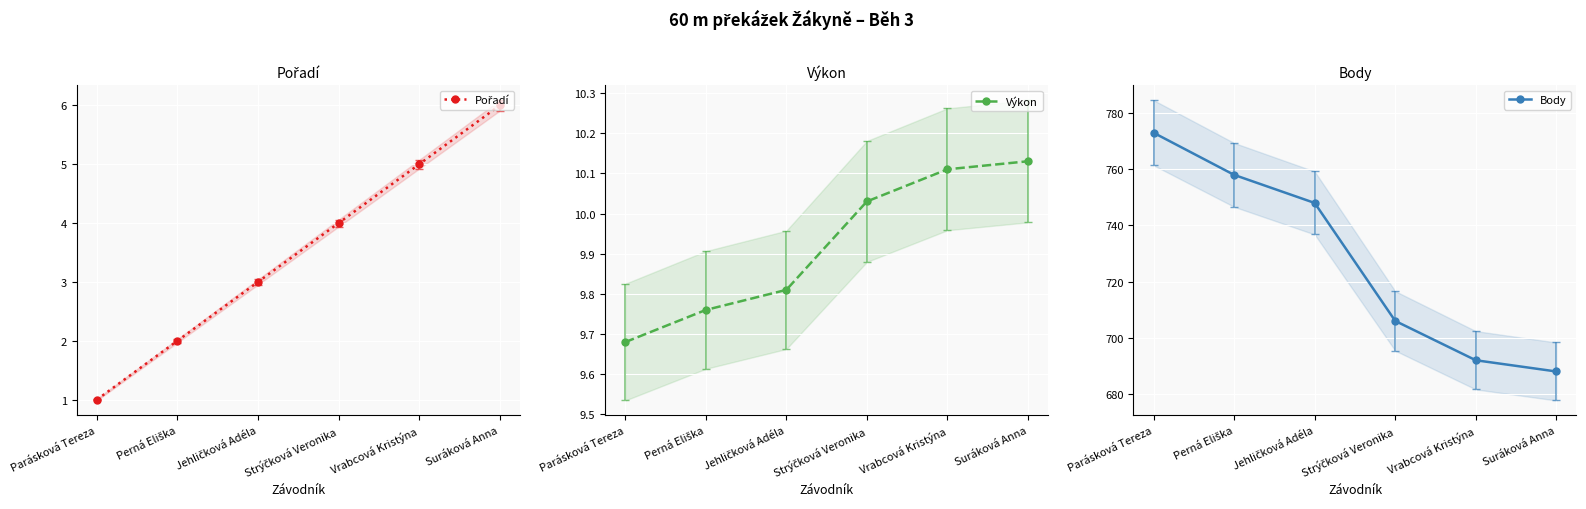

What are all the series names shown in the legend?

Pořadí, Výkon, Body